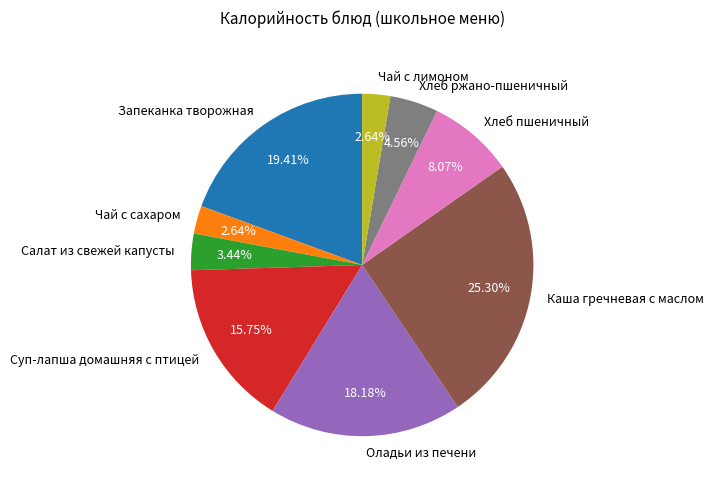

Does Салат из свежей капусты represent more than half of the total?

No